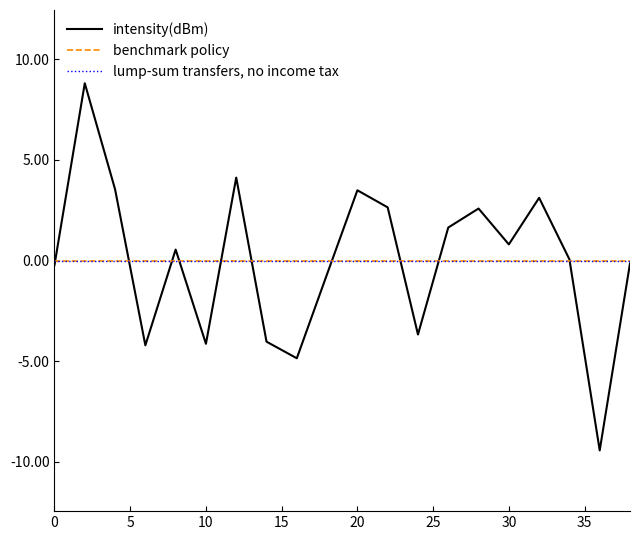

Does the chart display data point markers on the line(s)?

No